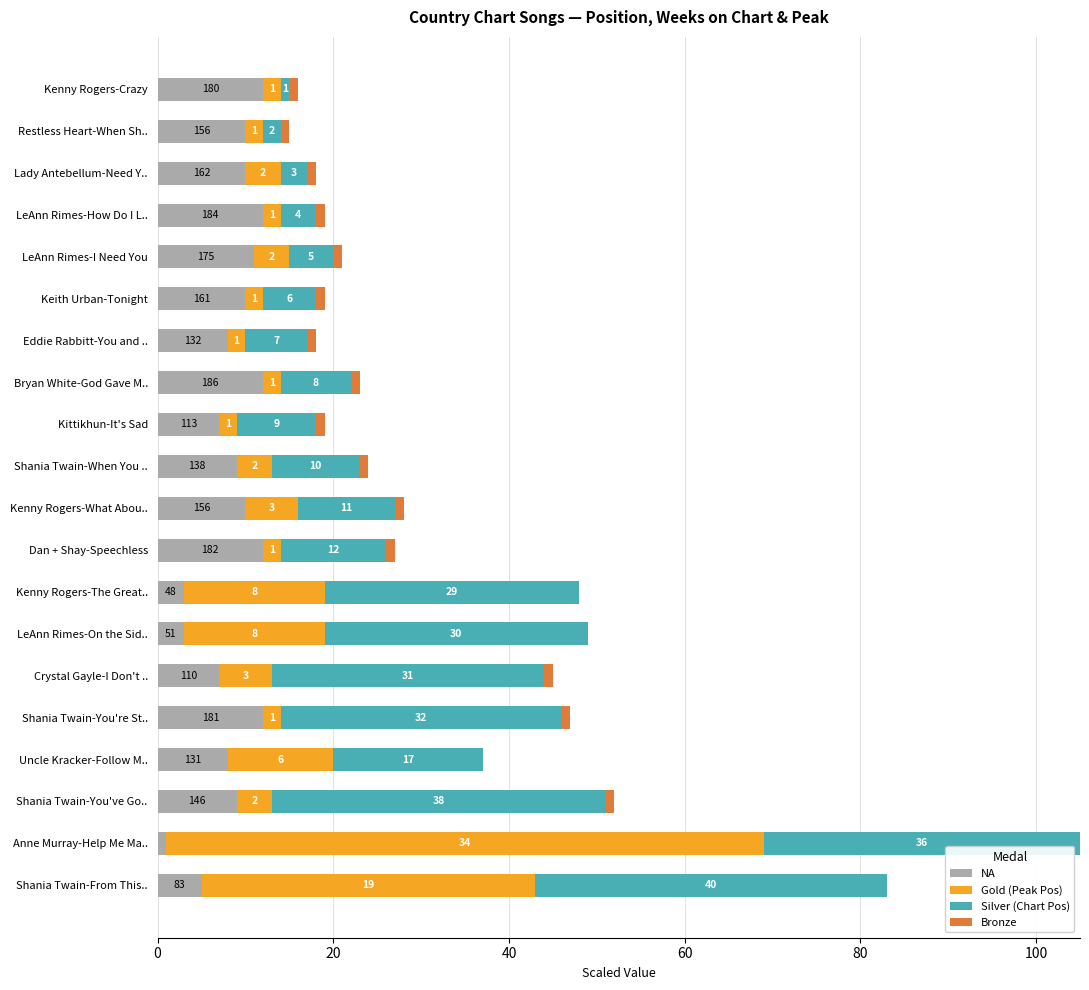

How many data points does each series have?

20